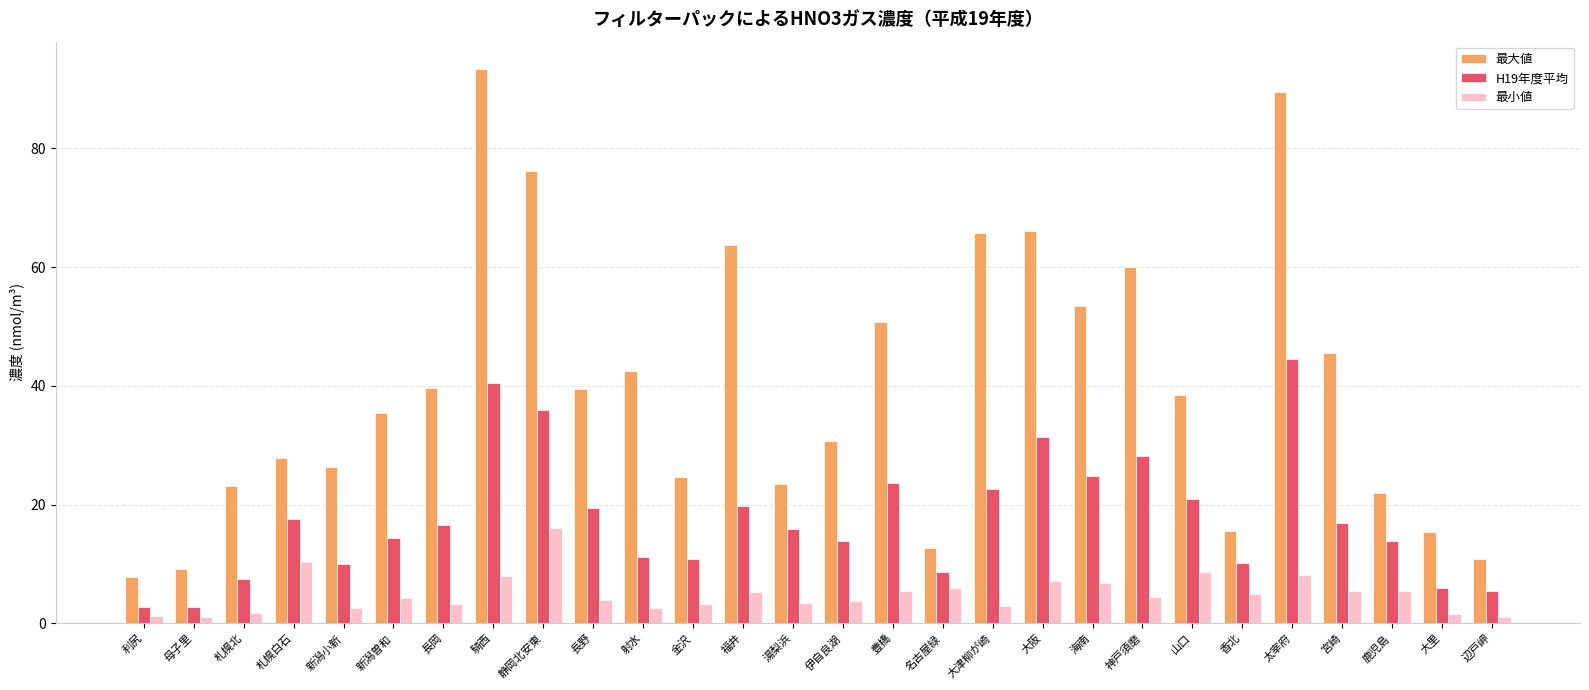

What position from the right is 湯梨浜?

15